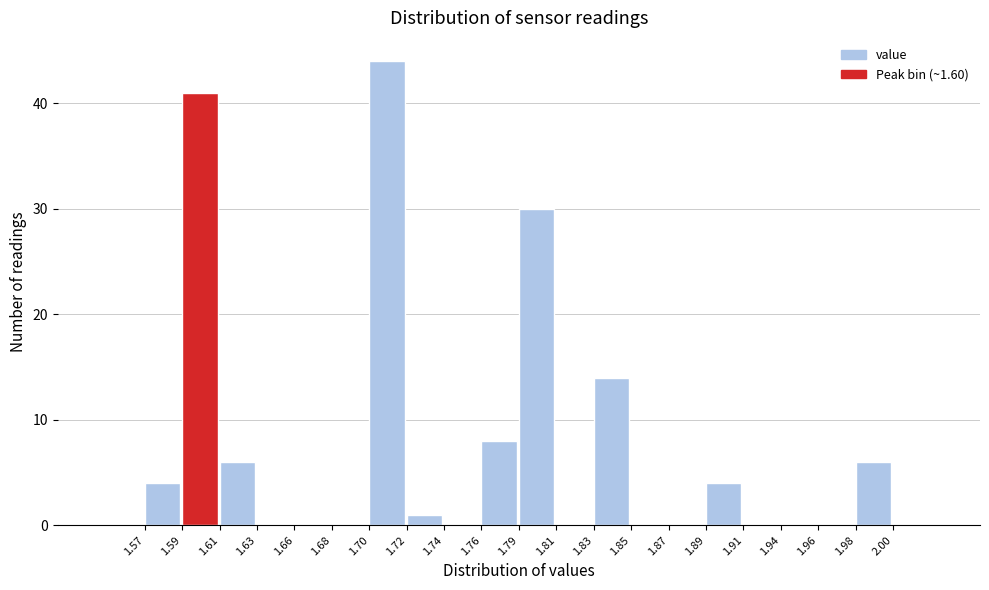

Reading left to right, transcribe this chart: for each bar, give the range it covers on the x-axis and its height. The values are not printed on the chart, so give them approximately, as read against the axis.

1.57 to 1.59: 4
1.59 to 1.61: 41
1.61 to 1.63: 6
1.63 to 1.66: 0
1.66 to 1.68: 0
1.68 to 1.70: 0
1.70 to 1.72: 44
1.72 to 1.74: 1
1.74 to 1.76: 0
1.76 to 1.79: 8
1.79 to 1.81: 30
1.81 to 1.83: 0
1.83 to 1.85: 14
1.85 to 1.87: 0
1.87 to 1.89: 0
1.89 to 1.91: 4
1.91 to 1.94: 0
1.94 to 1.96: 0
1.96 to 1.98: 0
1.98 to 2.00: 6